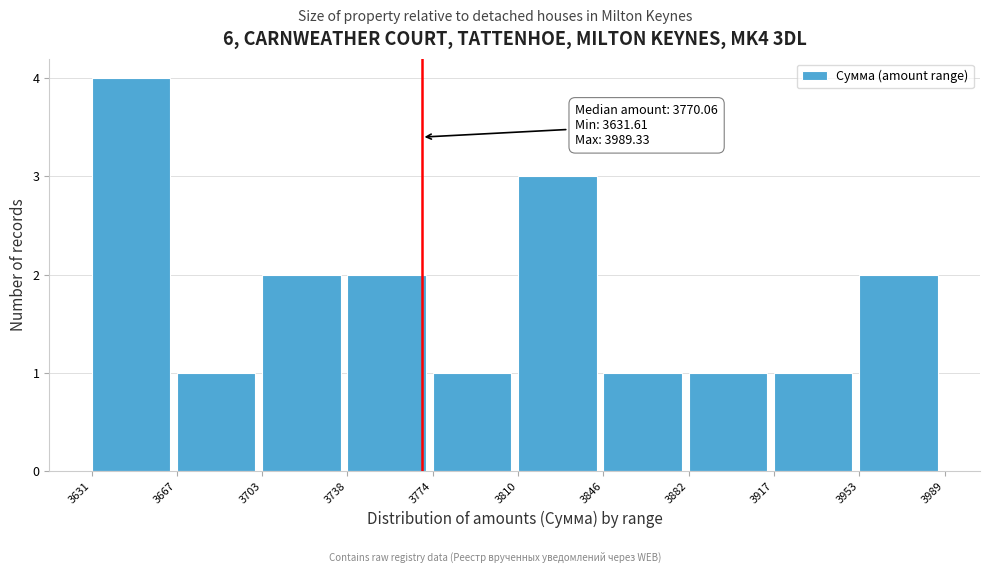

Over which range of the x-axis is the bar tallest?

3631 to 3667